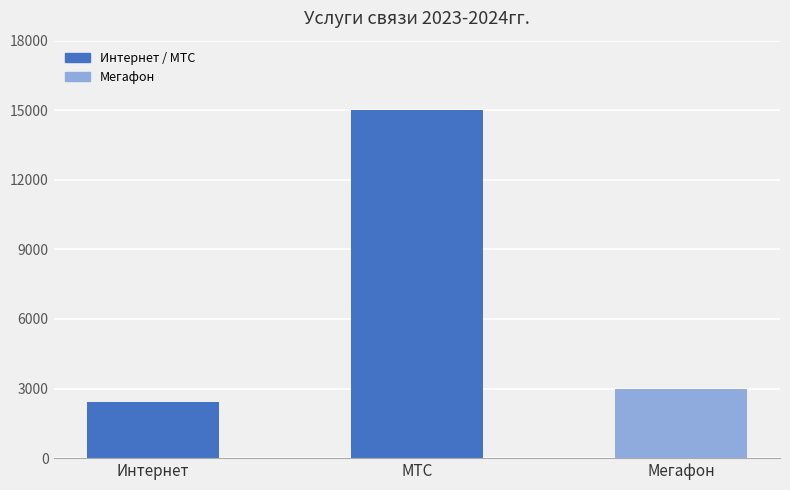

What is the value of the 1st bar from the left?

2400